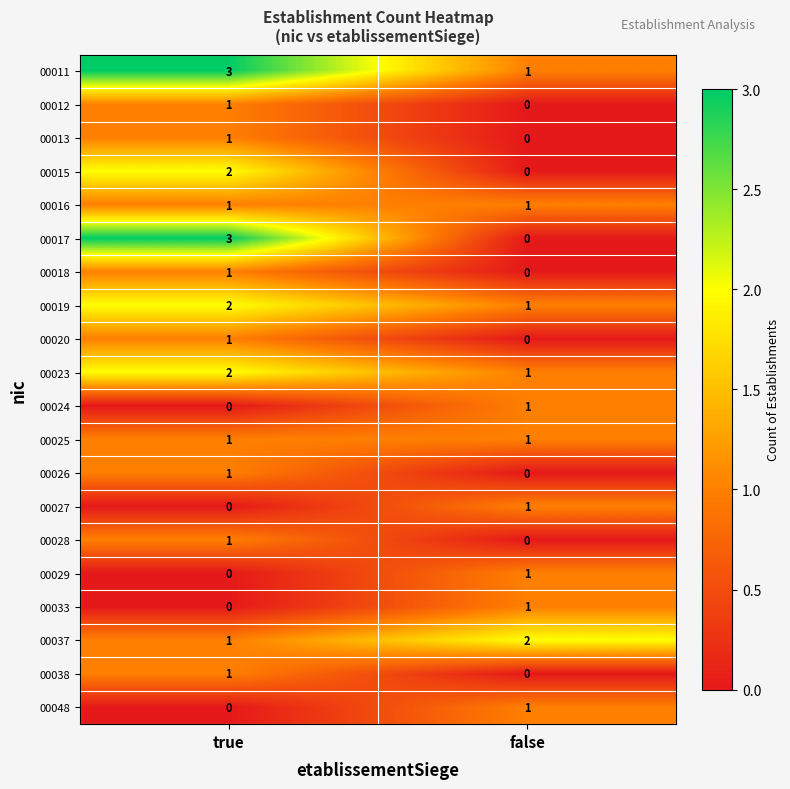

True or false: 00033 has a value of 2 at false.

False